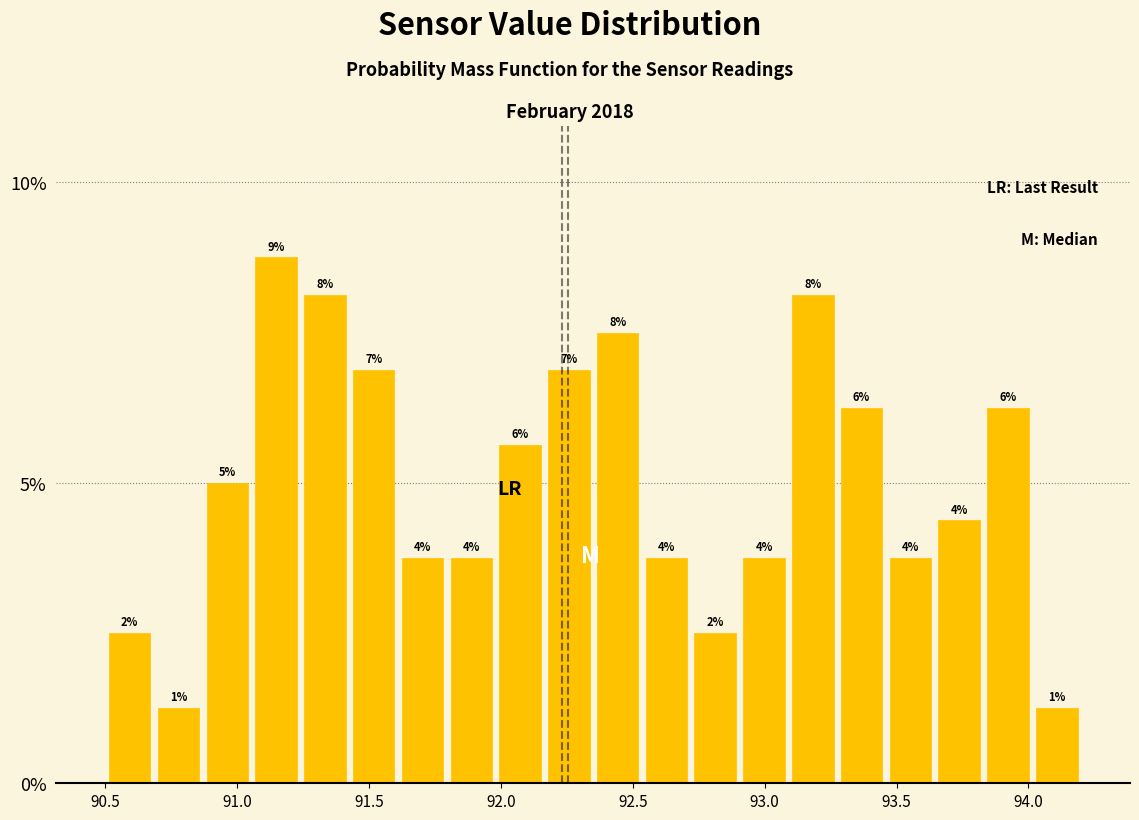

Around what value on the x-axis is the tallest bar? Give the approximate position of its centre, as read against the axis.

91.15